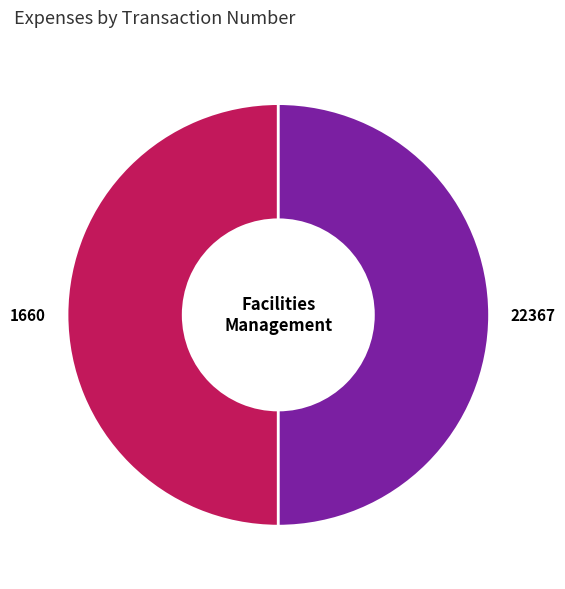

Combined, do 22367 and 1660 account for over 50%?

Yes